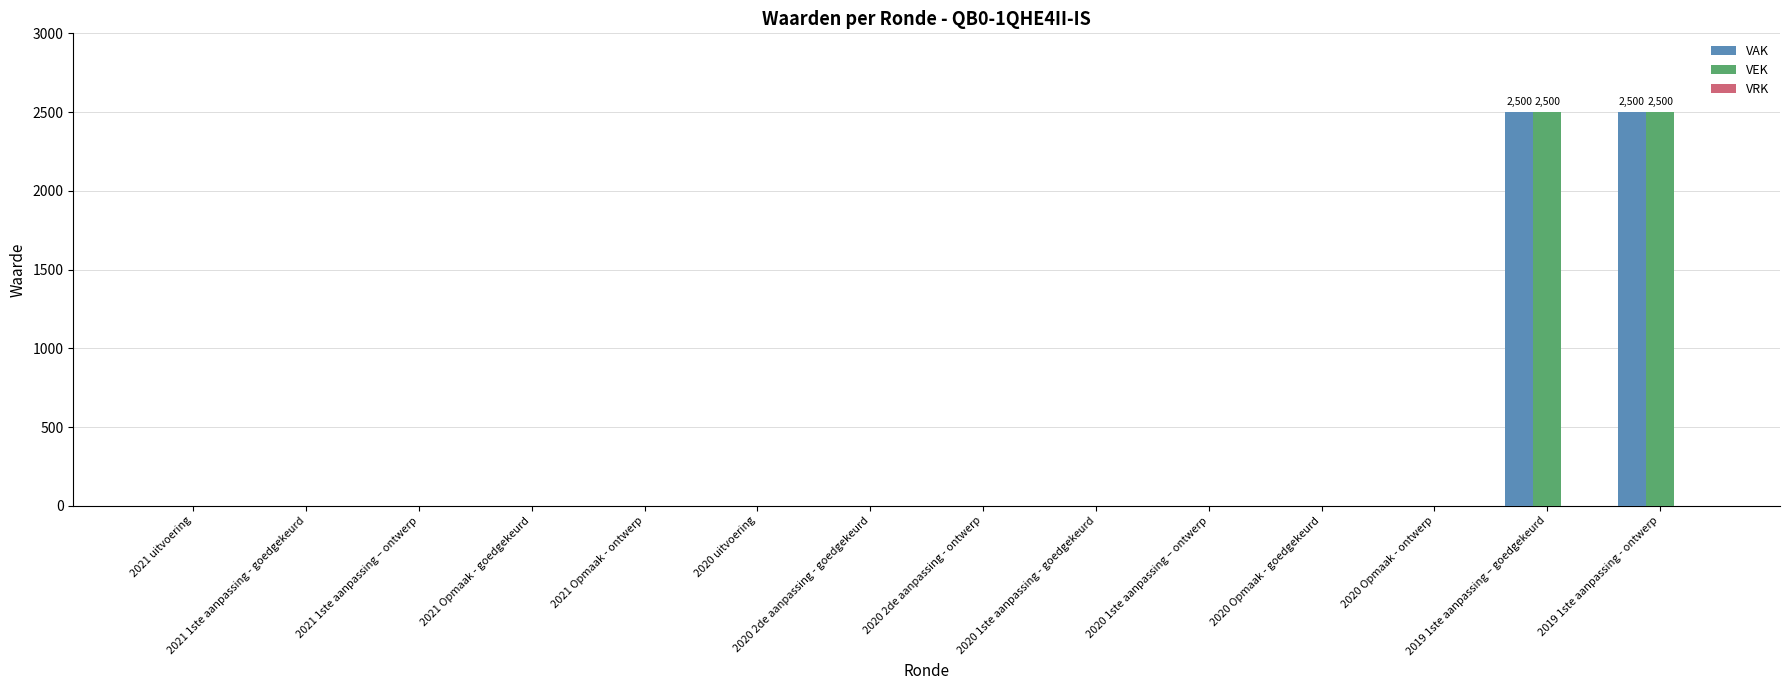

What is the maximum value shown in the chart?

2500